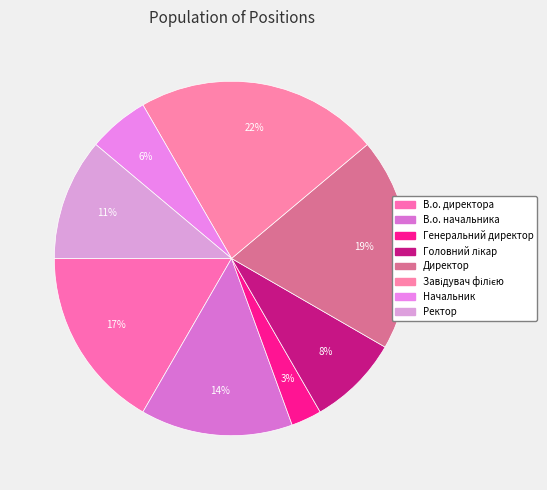

Count the number of slices in the pie.

8